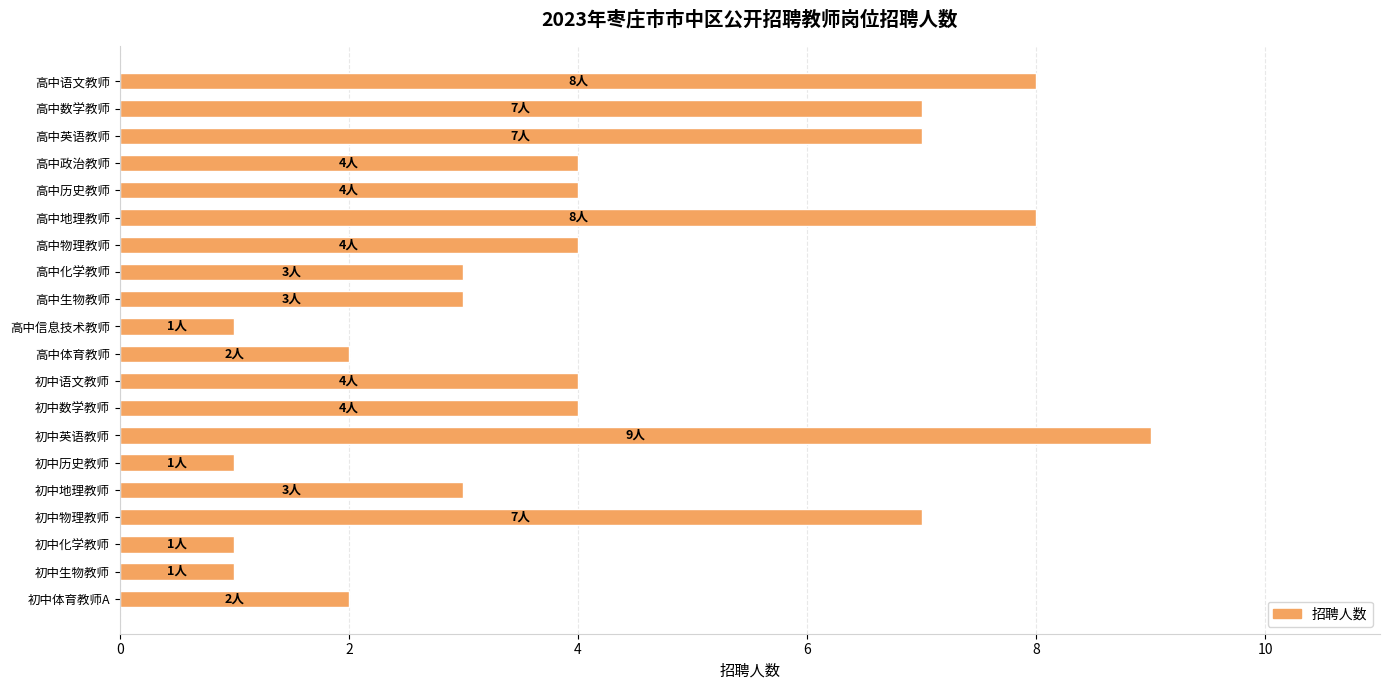

Approximately how many times larger is the value at 初中数学教师 compared to 初中英语教师?

0.4